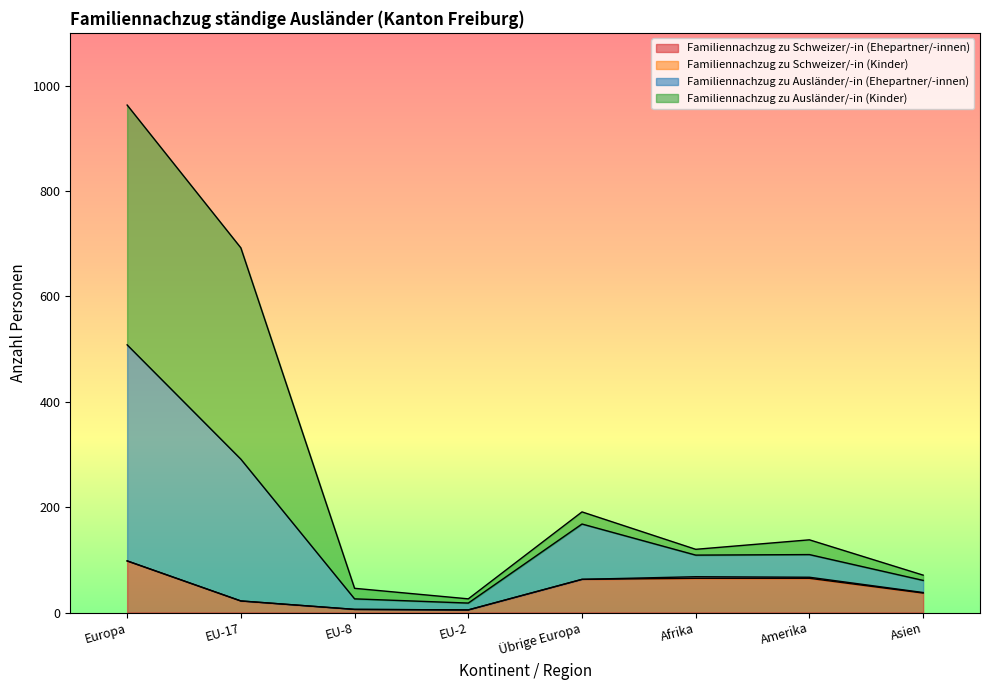

What is the label of the 5th point from the right?

EU-2